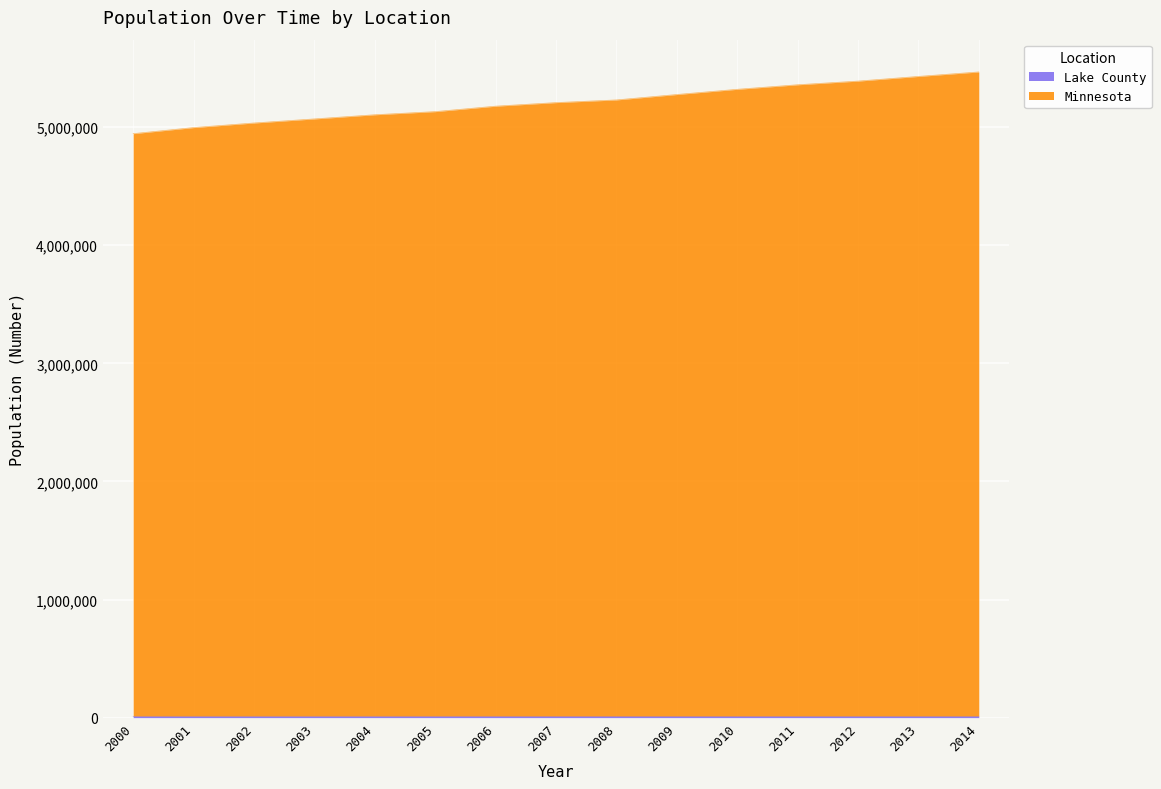

Count the number of categories in the chart.

15